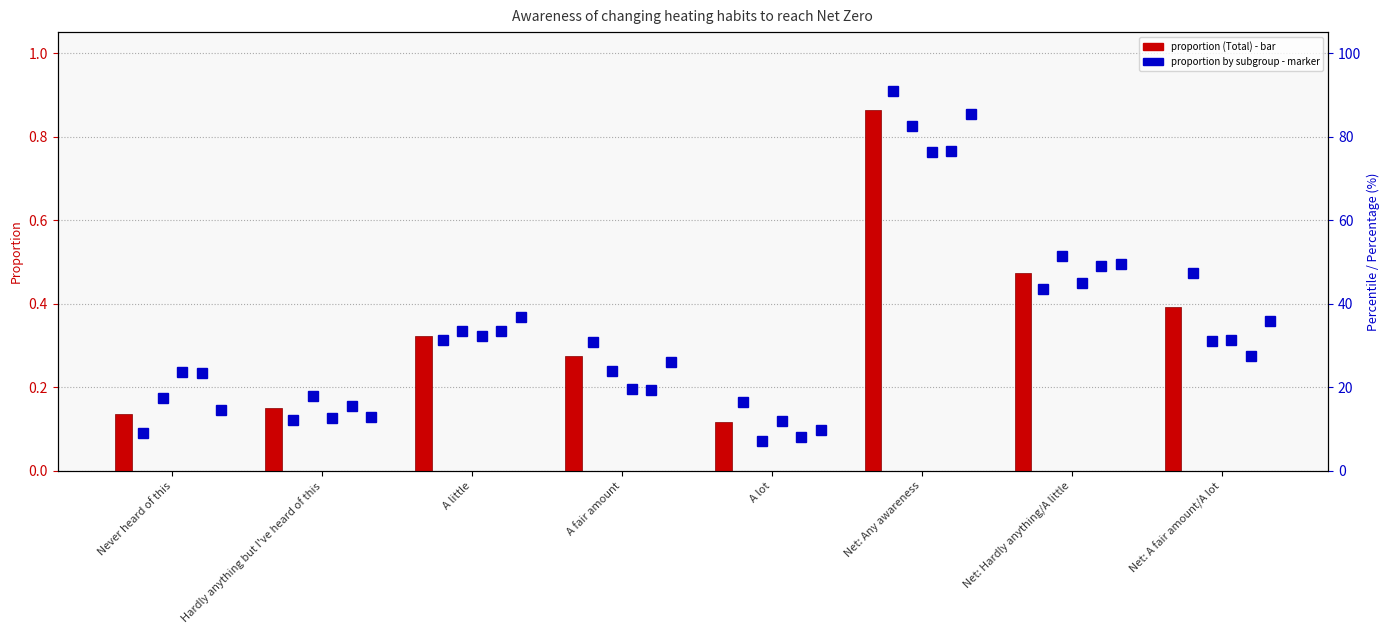

At how many categories does at least one series exceed 38?

3